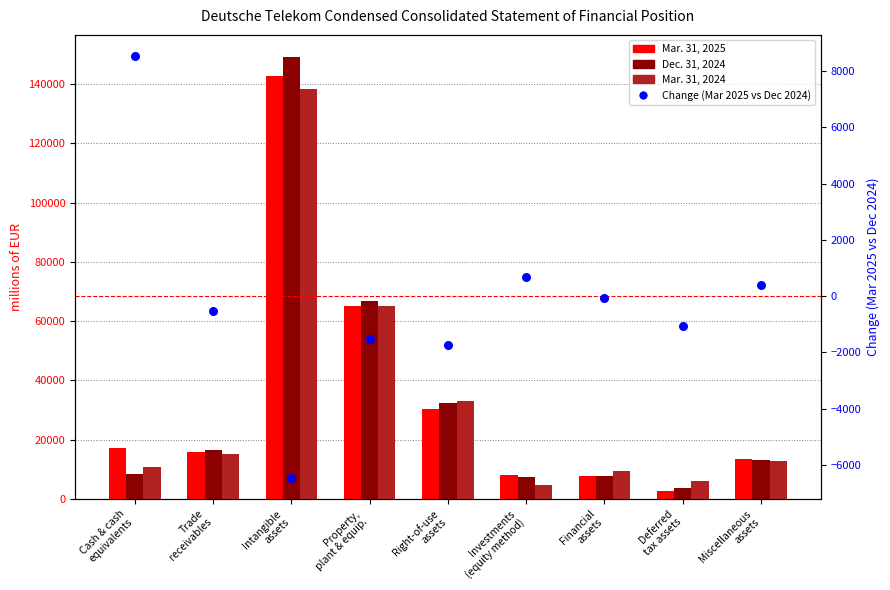

Which series reaches the maximum Y coordinate?

Dec. 31, 2024